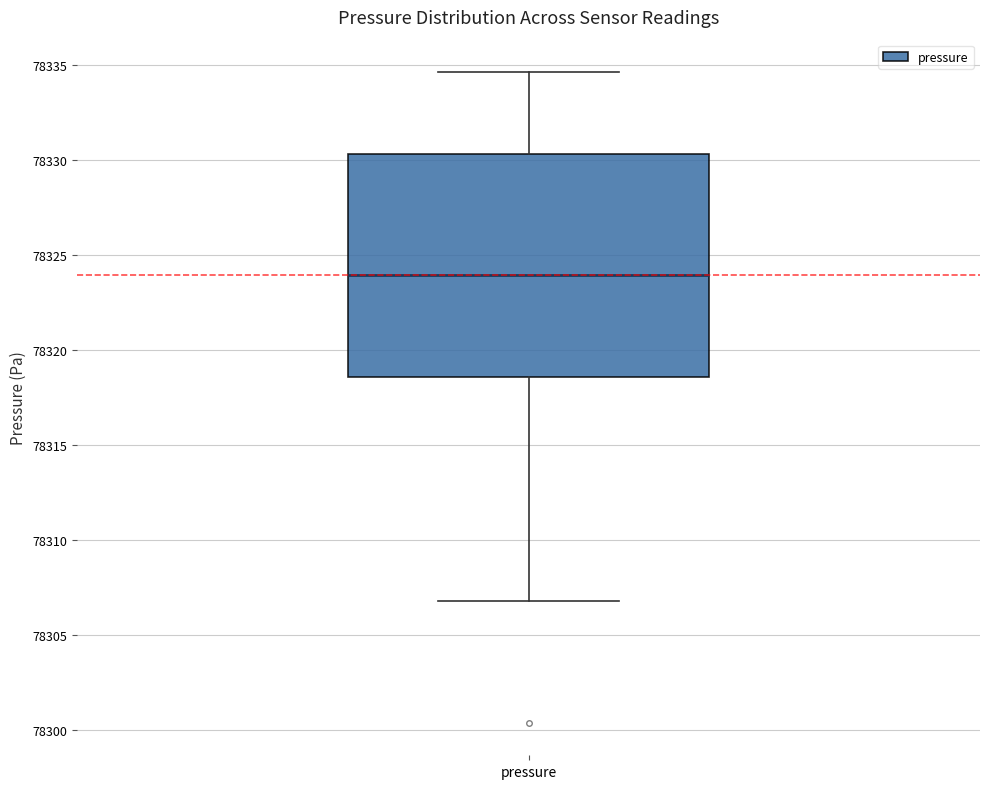

Where is the upper edge of the box for pressure on the y-axis? The values are not printed on the chart, so give them approximately, as read against the axis.

78330.5